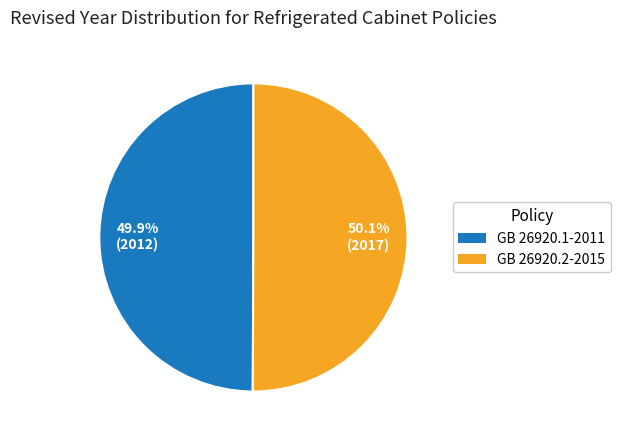

Approximately how many times larger is the value at GB 26920.2-2015 compared to GB 26920.1-2011?

1.0